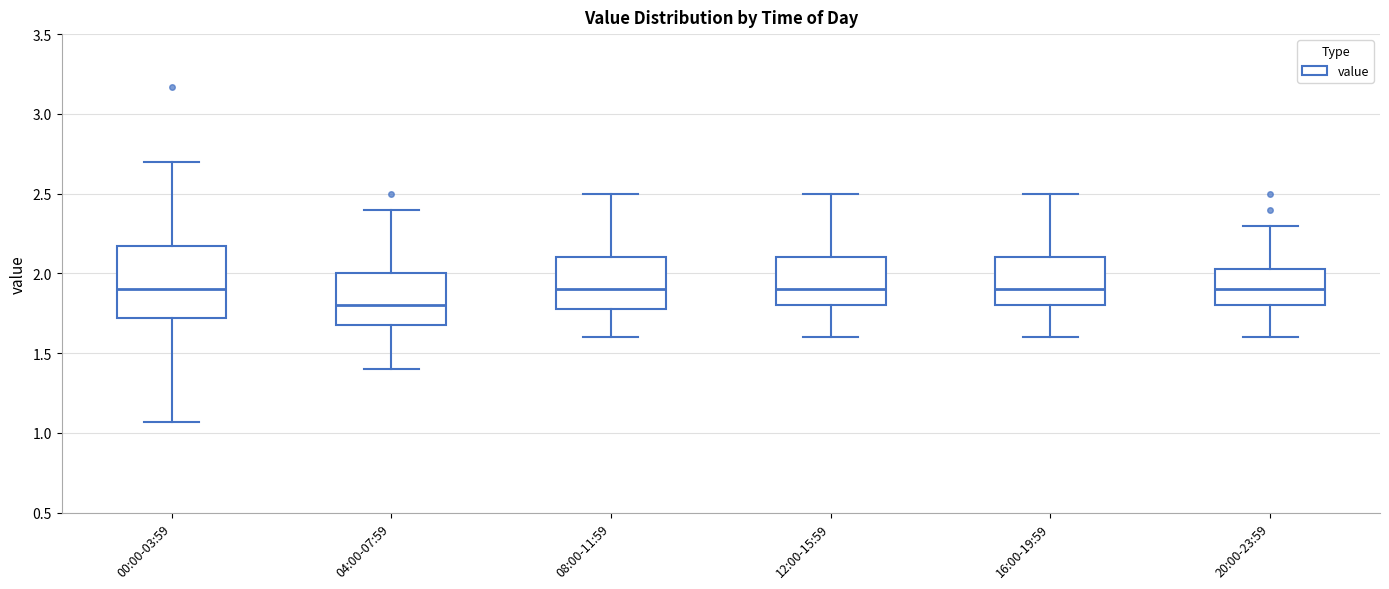

Which box is the tallest, from its lower edge to its upper edge?

00:00-03:59